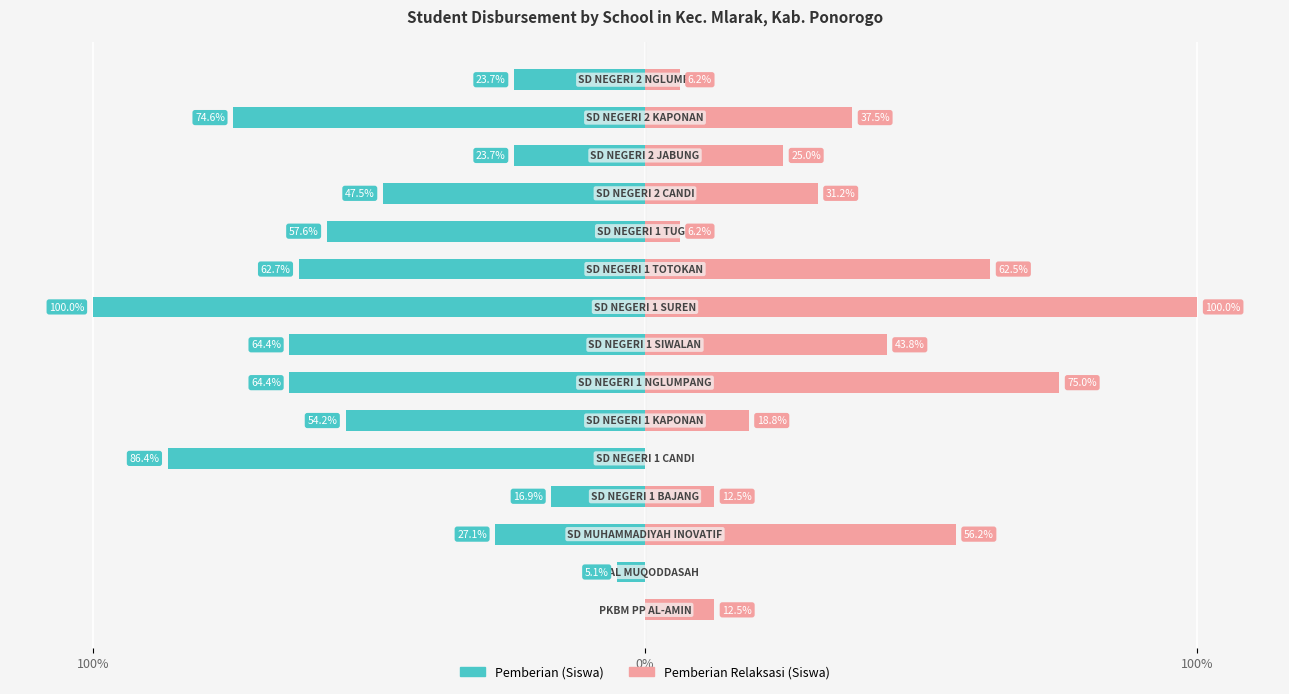

What is the sum of all Pemberian (Siswa) values?

-708.5